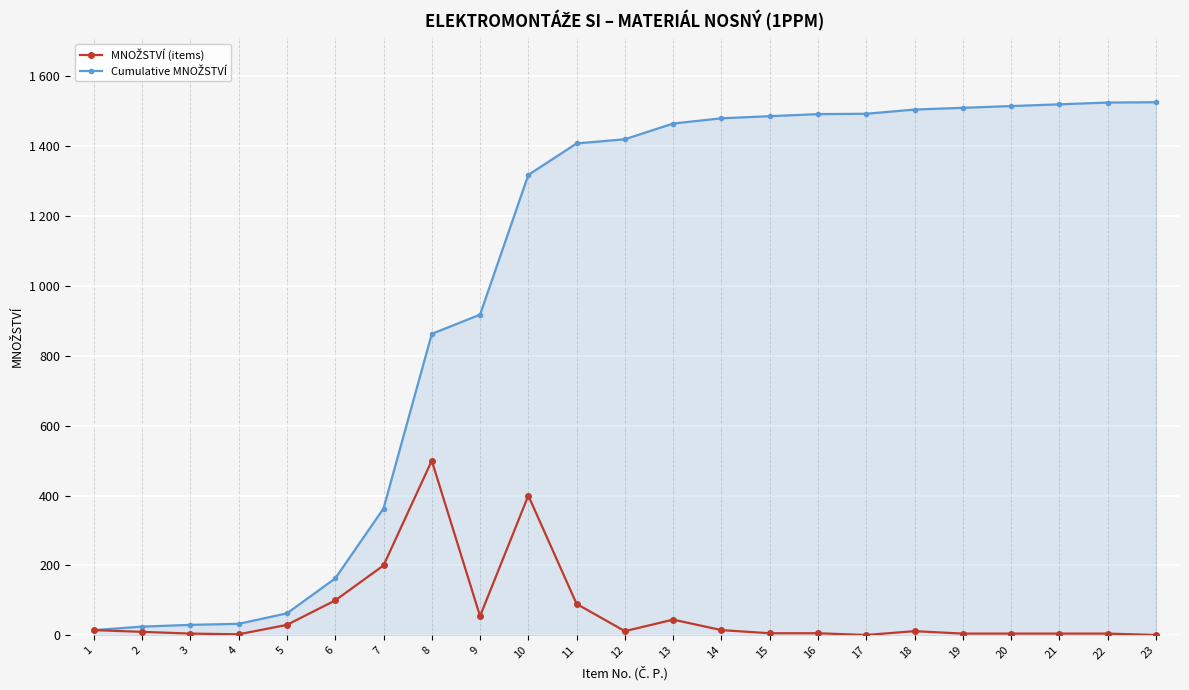

Is this an area chart (filled region under the line)?

Yes